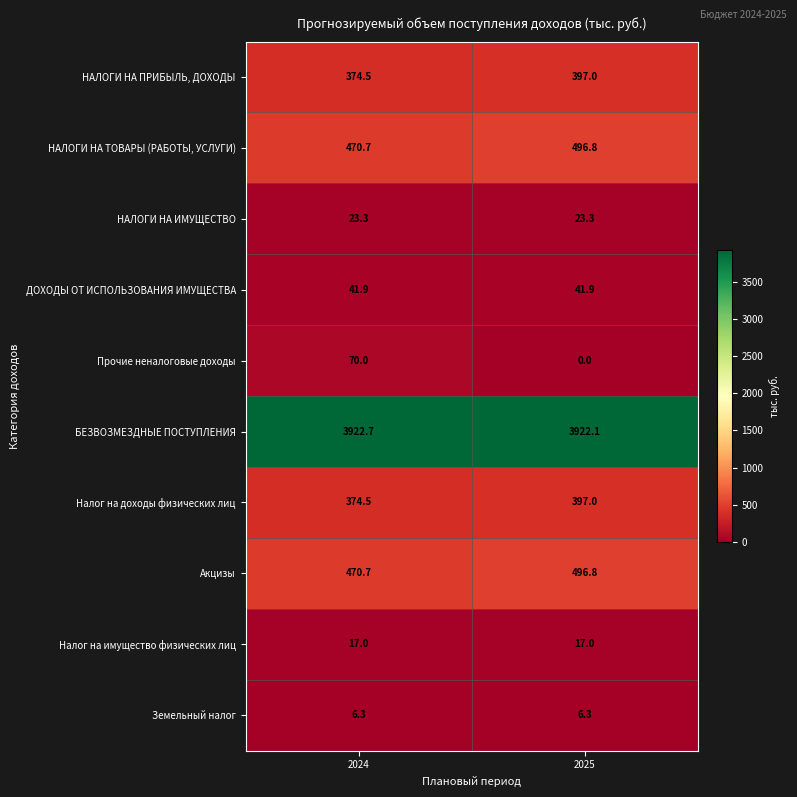

Which series has the largest total across all categories?

БЕЗВОЗМЕЗДНЫЕ ПОСТУПЛЕНИЯ